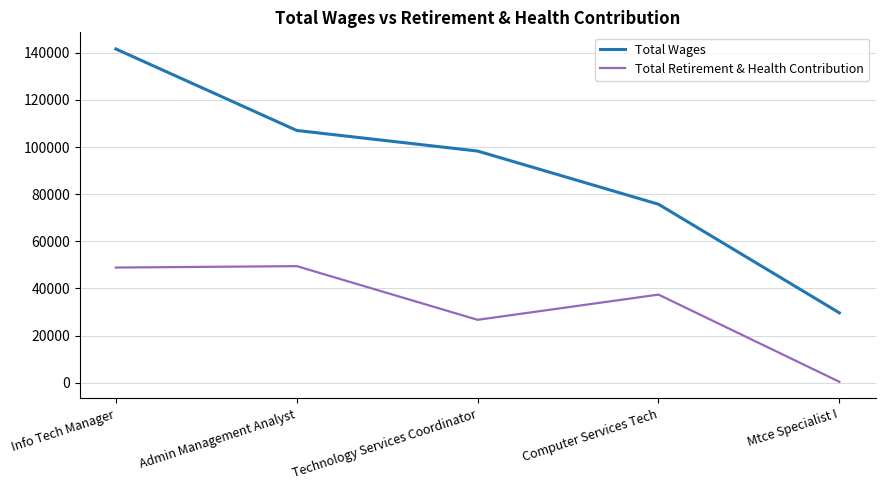

What is the spread (max minus min) of values at Admin Management Analyst?

57545